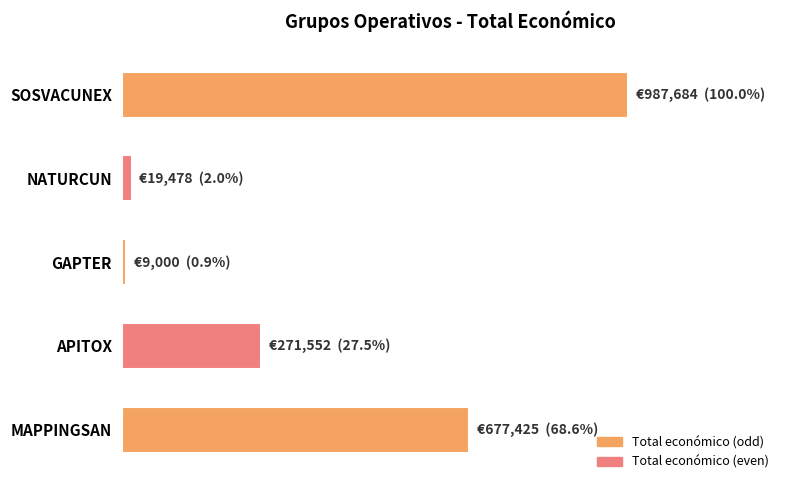

Are the bars horizontal?

Yes